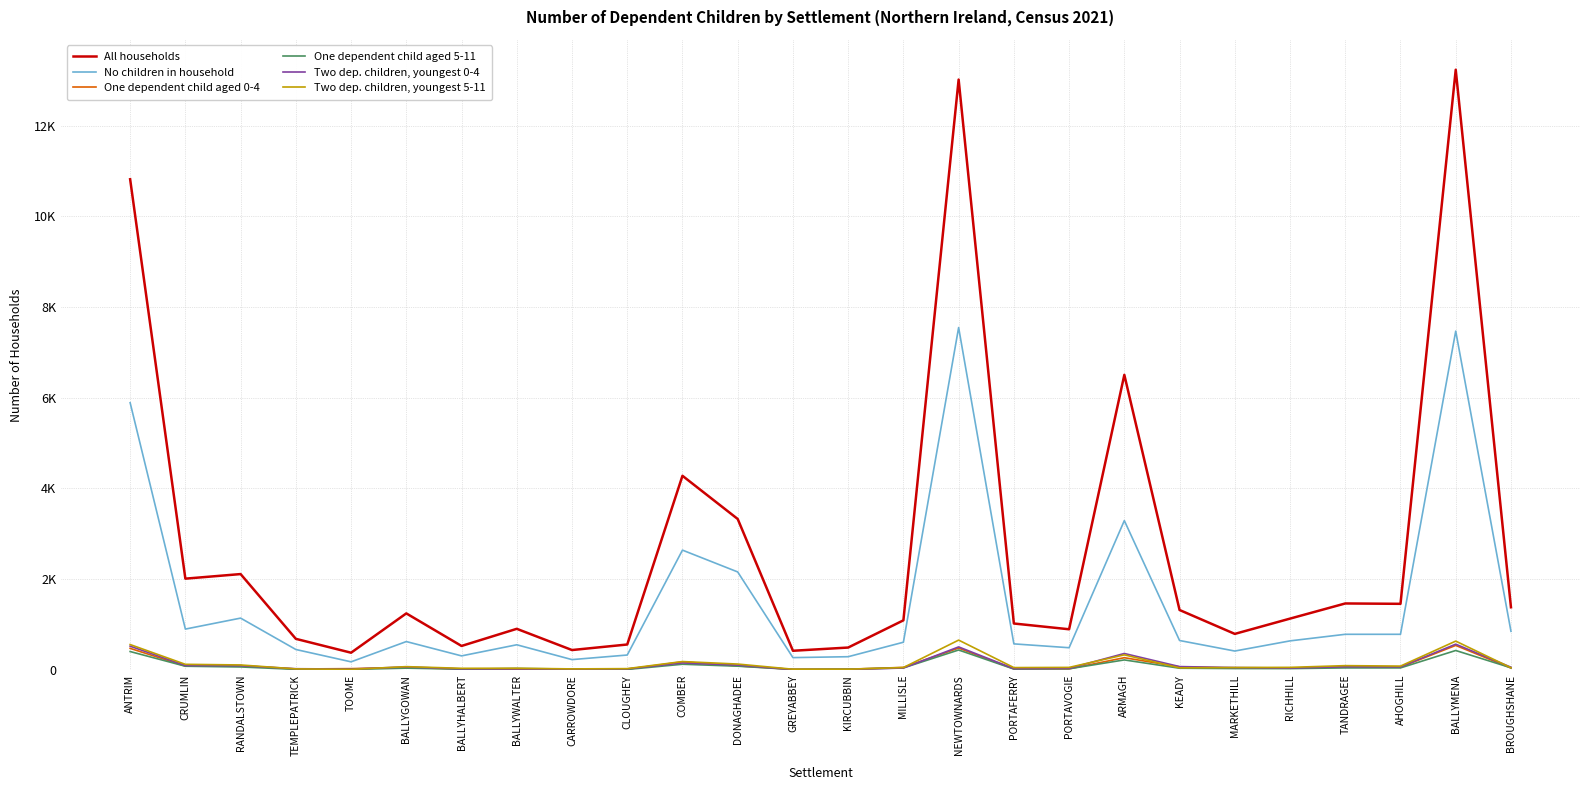

Reading left to right, extract all data points from this chart.

All households: ANTRIM=10819	CRUMLIN=2012	RANDALSTOWN=2113	TEMPLEPATRICK=685	TOOME=379	BALLYGOWAN=1246	BALLYHALBERT=528	BALLYWALTER=906	CARROWDORE=438	CLOUGHEY=560	COMBER=4280	DONAGHADEE=3328	GREYABBEY=422	KIRCUBBIN=493	MILLISLE=1093	NEWTOWNARDS=13017	PORTAFERRY=1023	PORTAVOGIE=896	ARMAGH=6506	KEADY=1321	MARKETHILL=794	RICHHILL=1131	TANDRAGEE=1465	AHOGHILL=1457	BALLYMENA=13234	BROUGHSHANE=1381
No children in household: ANTRIM=5891	CRUMLIN=900	RANDALSTOWN=1142	TEMPLEPATRICK=450	TOOME=178	BALLYGOWAN=625	BALLYHALBERT=309	BALLYWALTER=554	CARROWDORE=227	CLOUGHEY=328	COMBER=2641	DONAGHADEE=2160	GREYABBEY=271	KIRCUBBIN=291	MILLISLE=610	NEWTOWNARDS=7549	PORTAFERRY=574	PORTAVOGIE=489	ARMAGH=3292	KEADY=648	MARKETHILL=416	RICHHILL=640	TANDRAGEE=785	AHOGHILL=785	BALLYMENA=7470	BROUGHSHANE=851
One dependent child aged 0-4: ANTRIM=475	CRUMLIN=84	RANDALSTOWN=93	TEMPLEPATRICK=20	TOOME=28	BALLYGOWAN=54	BALLYHALBERT=19	BALLYWALTER=18	CARROWDORE=19	CLOUGHEY=16	COMBER=178	DONAGHADEE=88	GREYABBEY=12	KIRCUBBIN=16	MILLISLE=55	NEWTOWNARDS=481	PORTAFERRY=22	PORTAVOGIE=23	ARMAGH=269	KEADY=67	MARKETHILL=40	RICHHILL=38	TANDRAGEE=71	AHOGHILL=61	BALLYMENA=540	BROUGHSHANE=41
One dependent child aged 5-11: ANTRIM=405	CRUMLIN=81	RANDALSTOWN=65	TEMPLEPATRICK=12	TOOME=10	BALLYGOWAN=39	BALLYHALBERT=16	BALLYWALTER=31	CARROWDORE=19	CLOUGHEY=10	COMBER=125	DONAGHADEE=82	GREYABBEY=10	KIRCUBBIN=17	MILLISLE=44	NEWTOWNARDS=439	PORTAFERRY=19	PORTAVOGIE=25	ARMAGH=220	KEADY=37	MARKETHILL=30	RICHHILL=29	TANDRAGEE=44	AHOGHILL=44	BALLYMENA=428	BROUGHSHANE=47
Two dep. children, youngest 0-4: ANTRIM=523	CRUMLIN=97	RANDALSTOWN=93	TEMPLEPATRICK=26	TOOME=19	BALLYGOWAN=65	BALLYHALBERT=23	BALLYWALTER=25	CARROWDORE=16	CLOUGHEY=23	COMBER=153	DONAGHADEE=106	GREYABBEY=7	KIRCUBBIN=8	MILLISLE=42	NEWTOWNARDS=507	PORTAFERRY=28	PORTAVOGIE=34	ARMAGH=362	KEADY=73	MARKETHILL=52	RICHHILL=41	TANDRAGEE=70	AHOGHILL=68	BALLYMENA=567	BROUGHSHANE=59
Two dep. children, youngest 5-11: ANTRIM=559	CRUMLIN=123	RANDALSTOWN=109	TEMPLEPATRICK=22	TOOME=12	BALLYGOWAN=72	BALLYHALBERT=35	BALLYWALTER=37	CARROWDORE=22	CLOUGHEY=28	COMBER=184	DONAGHADEE=129	GREYABBEY=15	KIRCUBBIN=15	MILLISLE=52	NEWTOWNARDS=657	PORTAFERRY=51	PORTAVOGIE=55	ARMAGH=332	KEADY=45	MARKETHILL=53	RICHHILL=56	TANDRAGEE=94	AHOGHILL=84	BALLYMENA=635	BROUGHSHANE=48